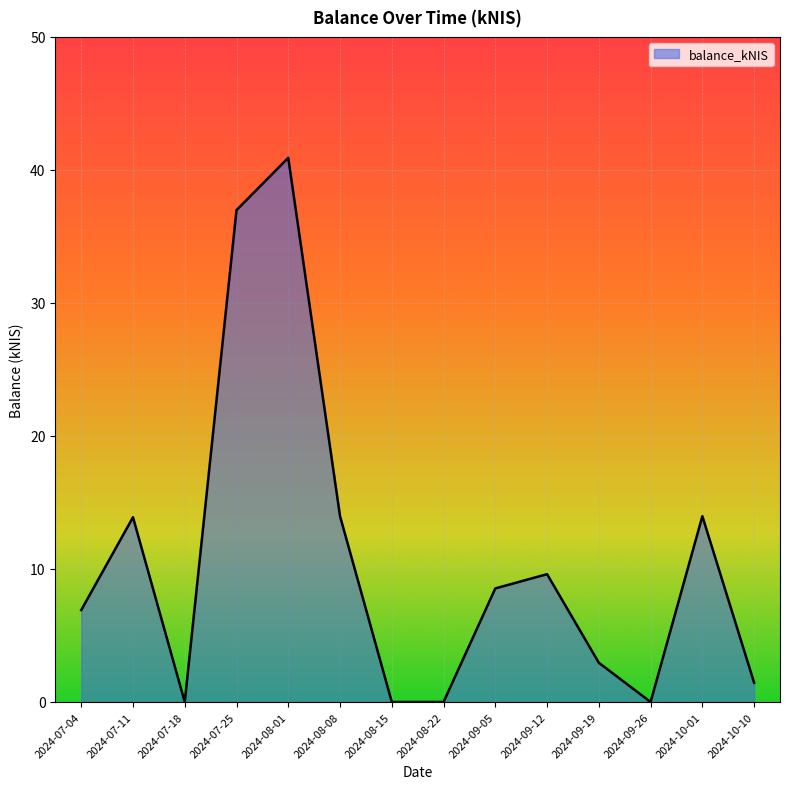

How many lines are shown in the chart?

1